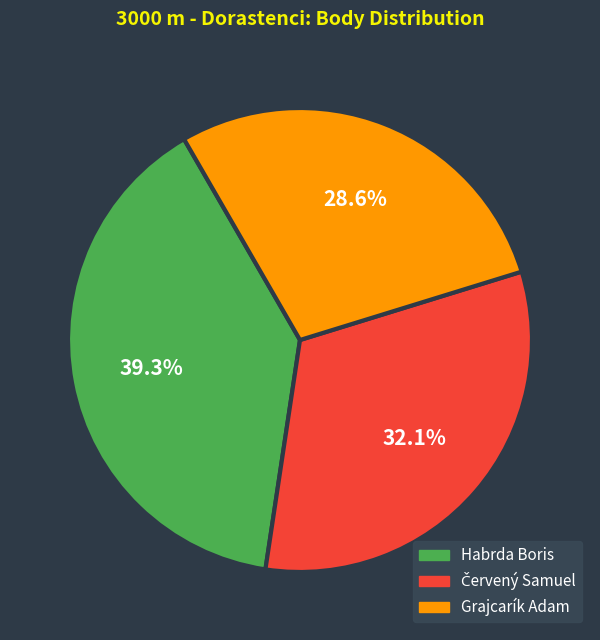

What is the ratio of the value at Grajcarík Adam to the value at Habrda Boris?

0.7